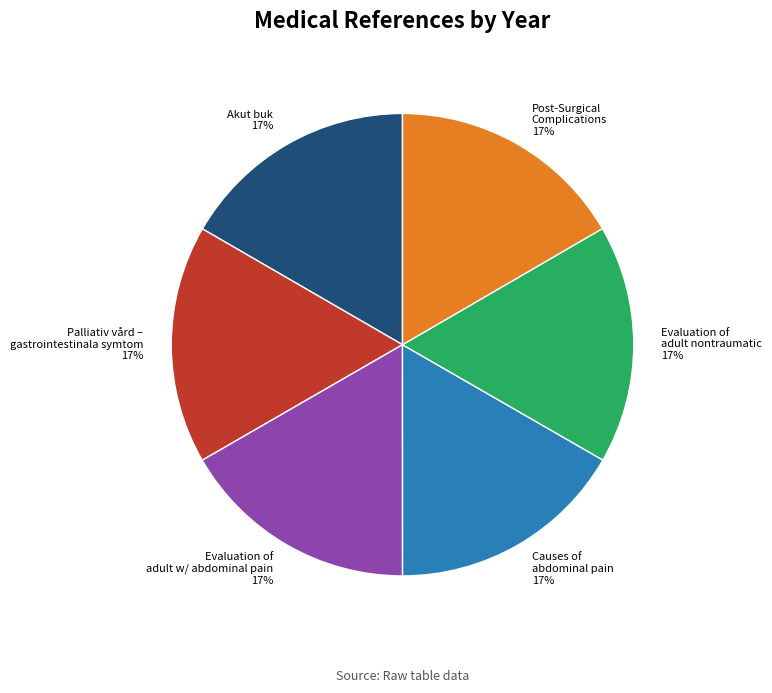

Count the number of slices in the pie.

6